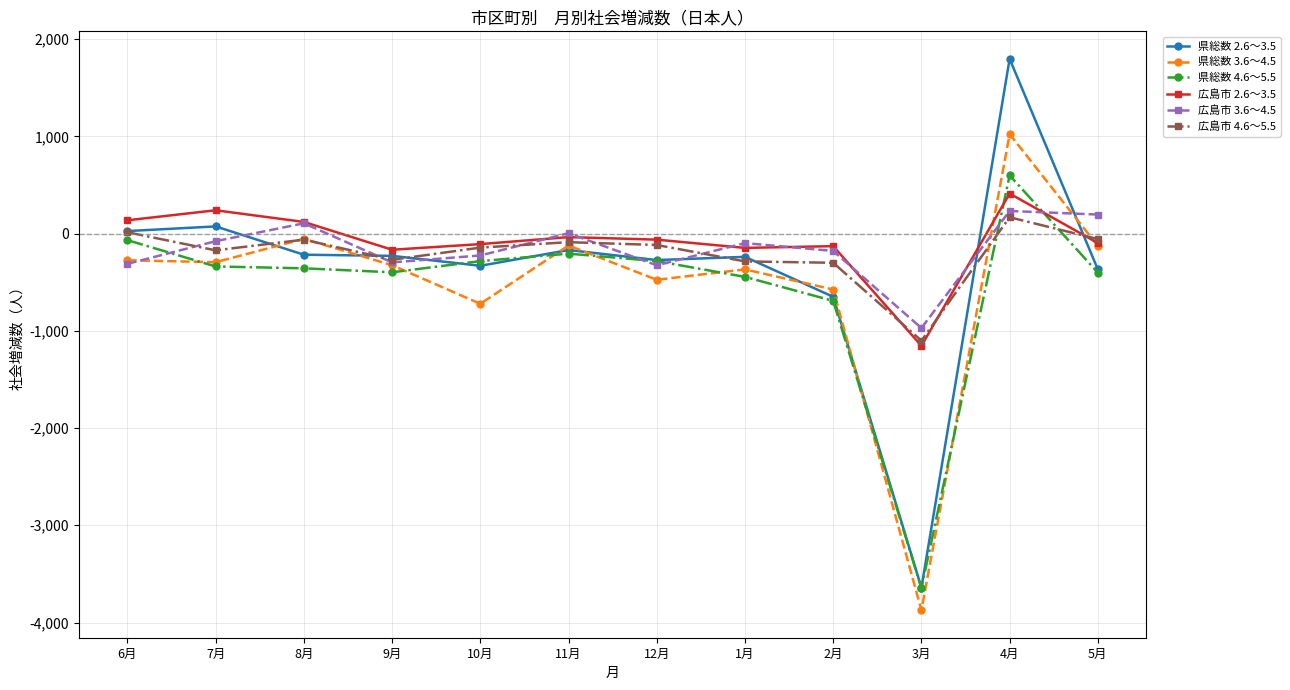

After their last crossing, which series has the higher values: 広島市 3.6～4.5 or 県総数 3.6～4.5?

広島市 3.6～4.5